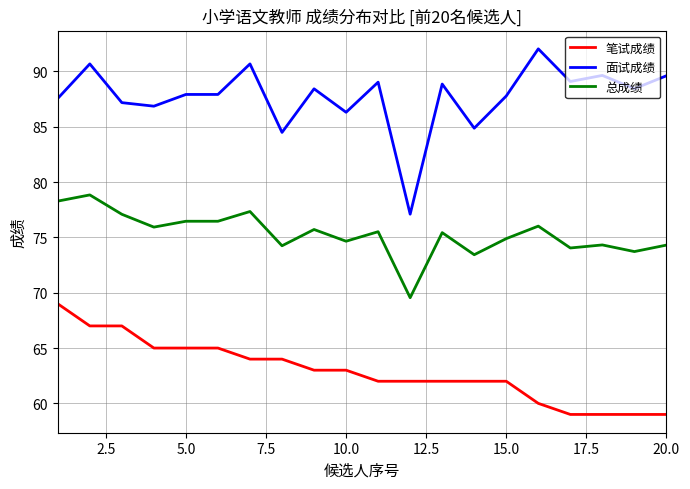

Which series has the largest range (max minus min)?

面试成绩